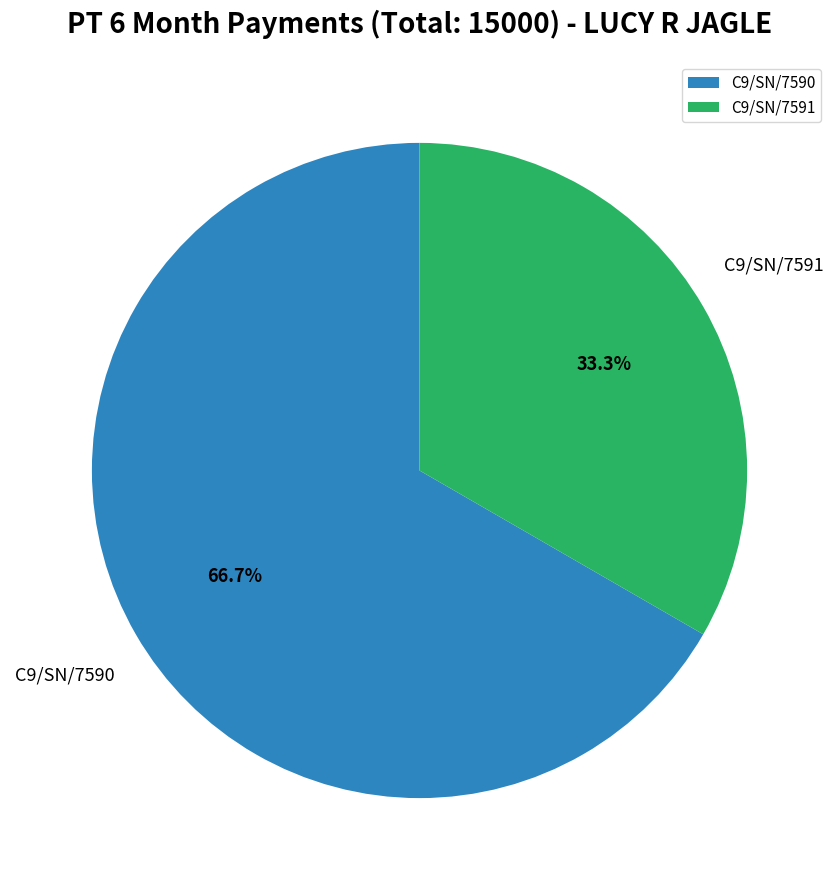

Which slice is the smallest?

C9/SN/7591